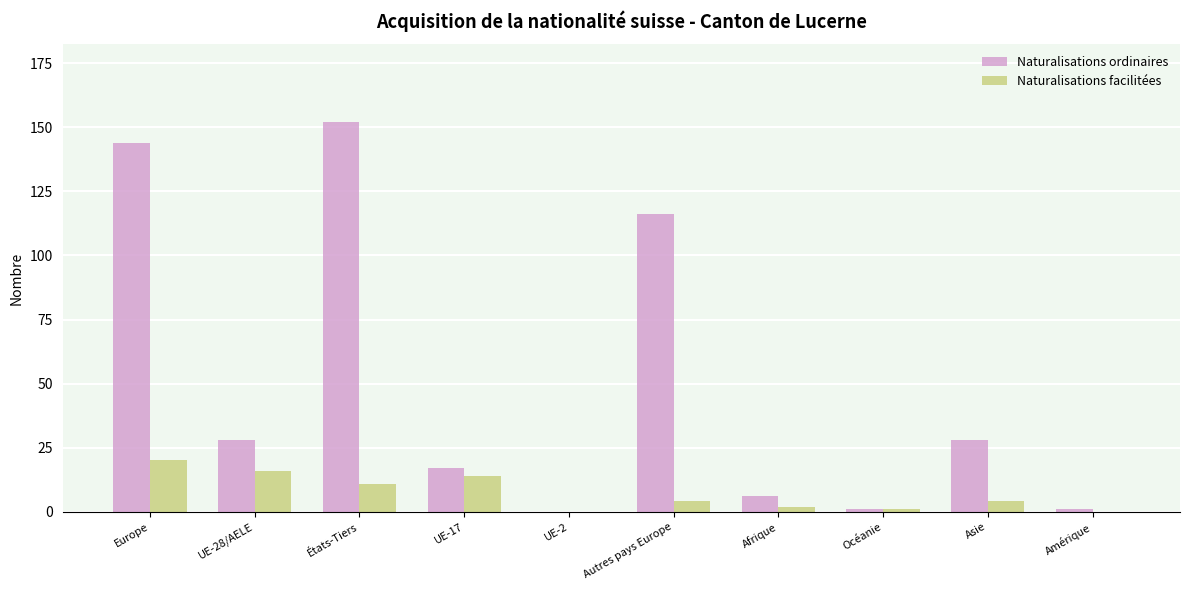

Where does the Naturalisations ordinaires series first go above 28?

Europe